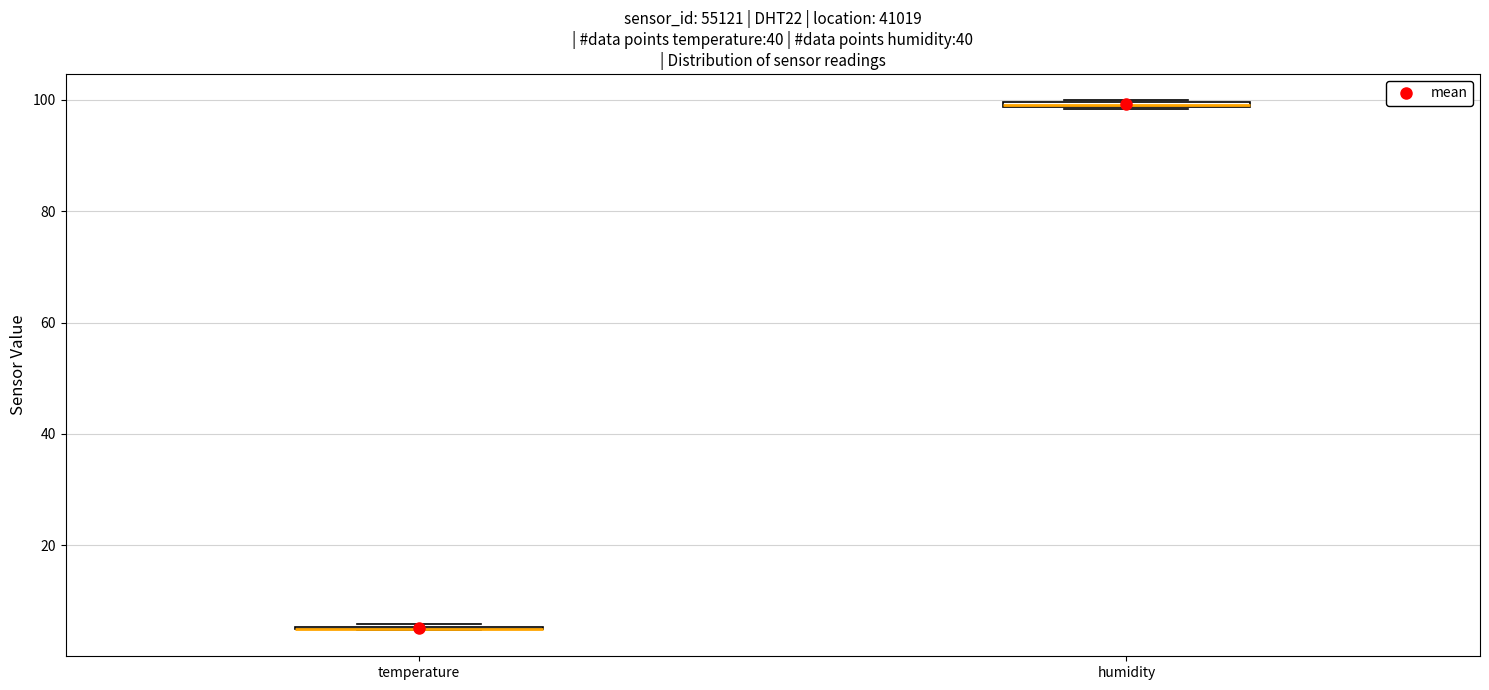

Where is the lower edge of the box for humidity on the y-axis? The values are not printed on the chart, so give them approximately, as read against the axis.

98